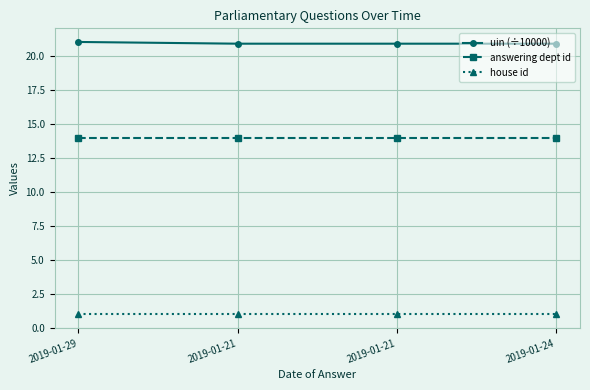

What is the total value across all series at 2019-01-21?

35.9